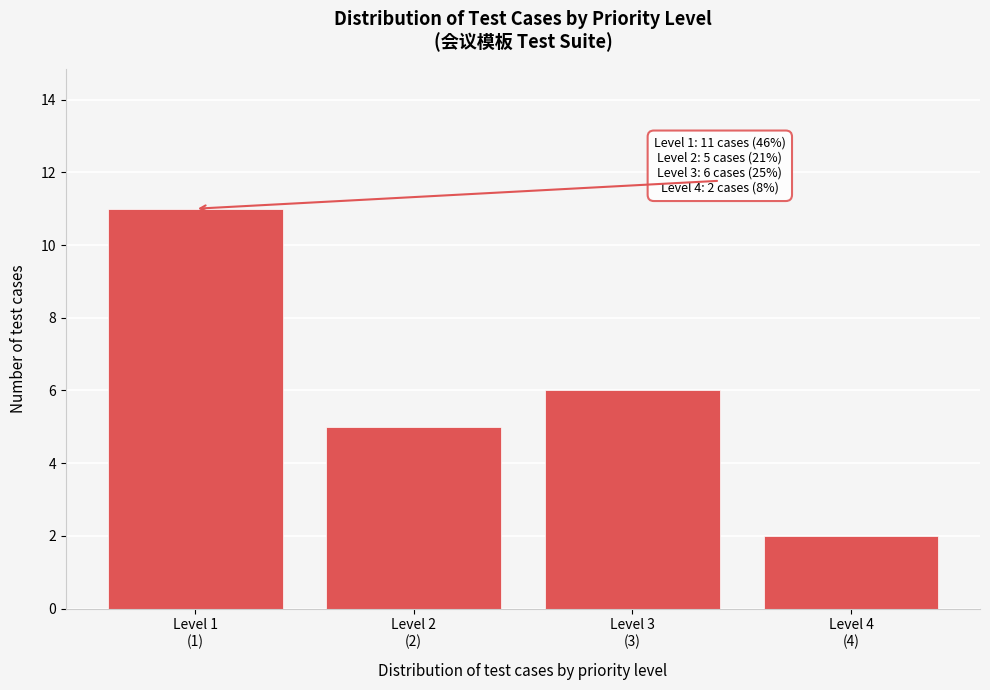

Reading left to right, what are all the values shown in this chart?

11	5	6	2